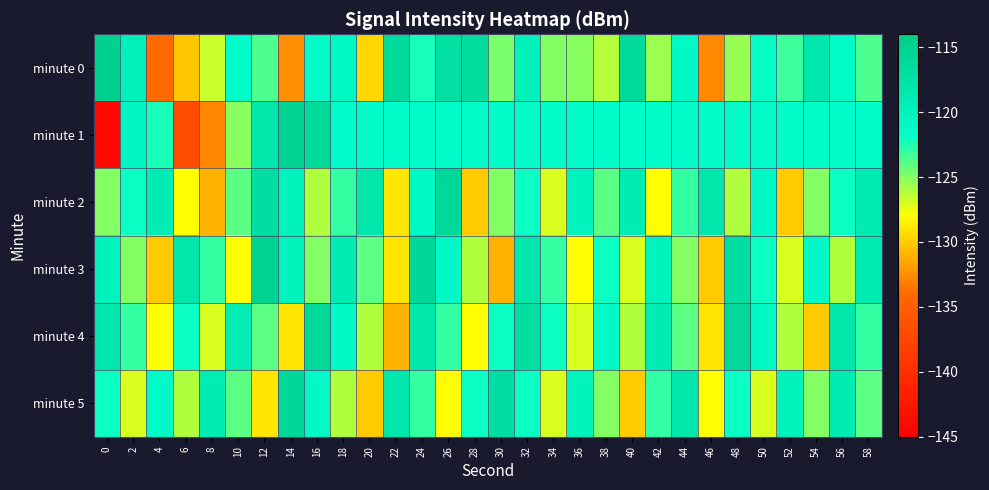

At 30, list the series in order from largest to smallest.

minute 5, minute 1, minute 4, minute 0, minute 2, minute 3